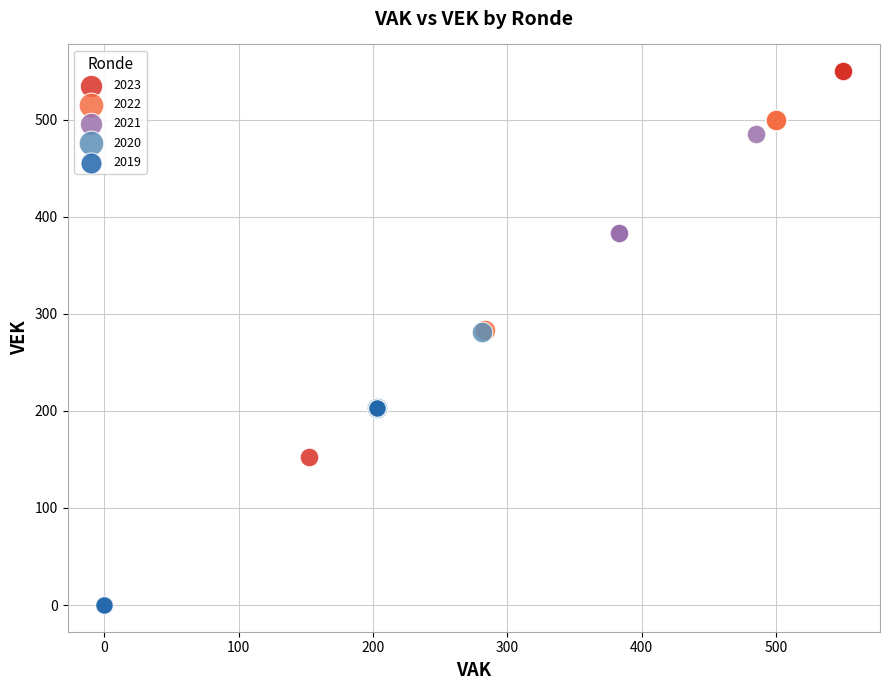

Which series contains the lowest Y value?

2019